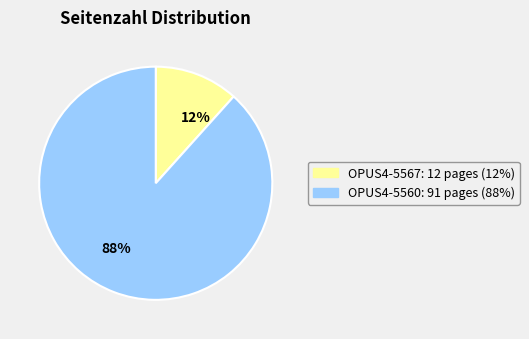

Which slice is the smallest?

12%